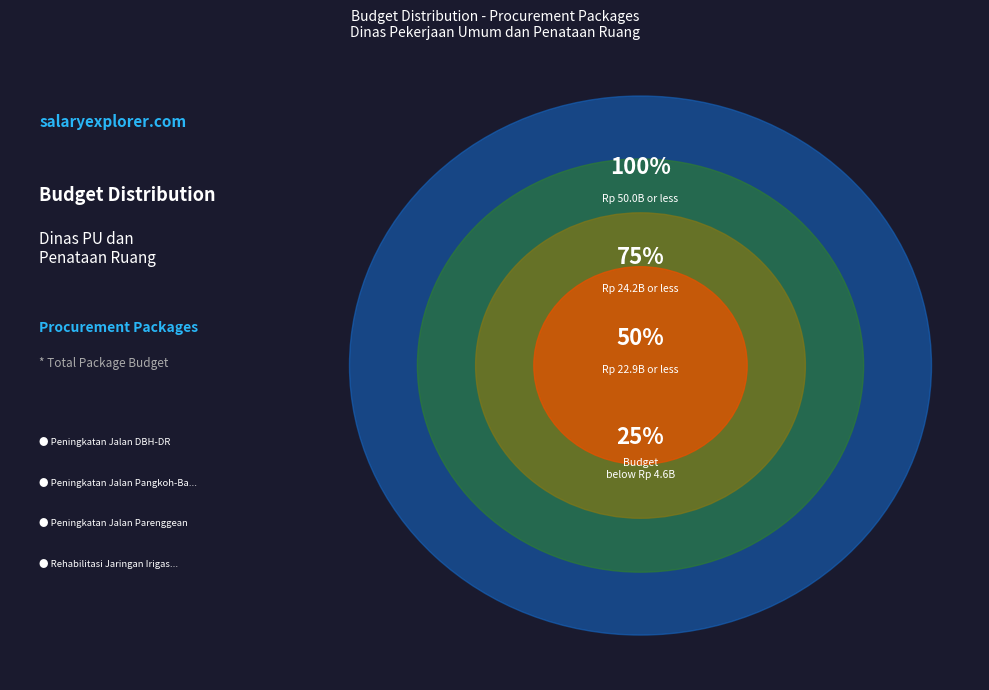

Is Penyusunan Program Jalan the majority of the pie?

No